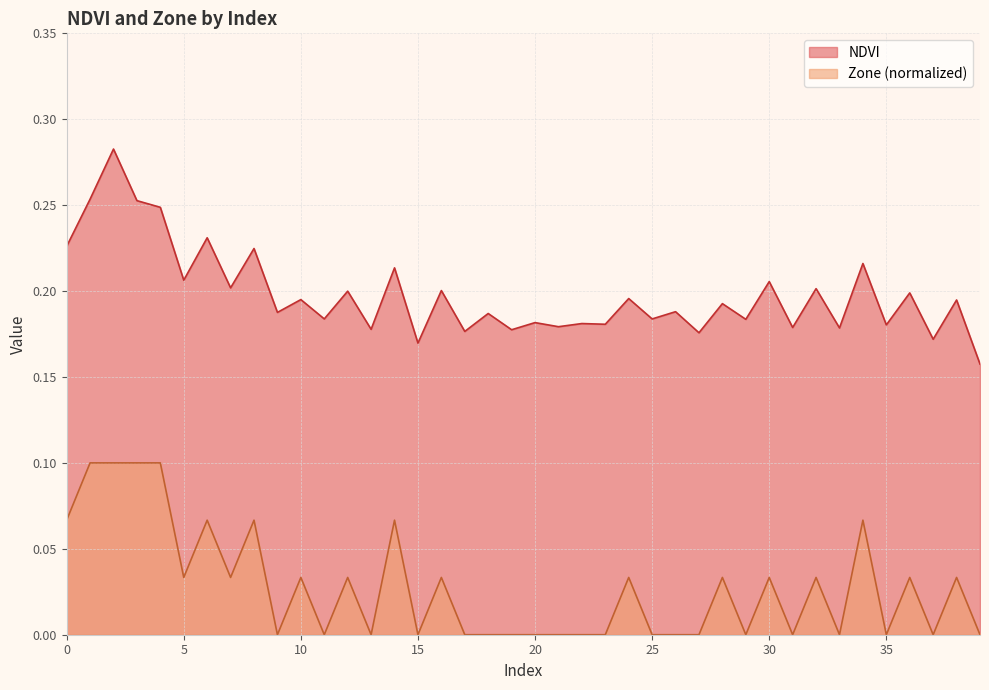

Which series has the largest range (max minus min)?

NDVI